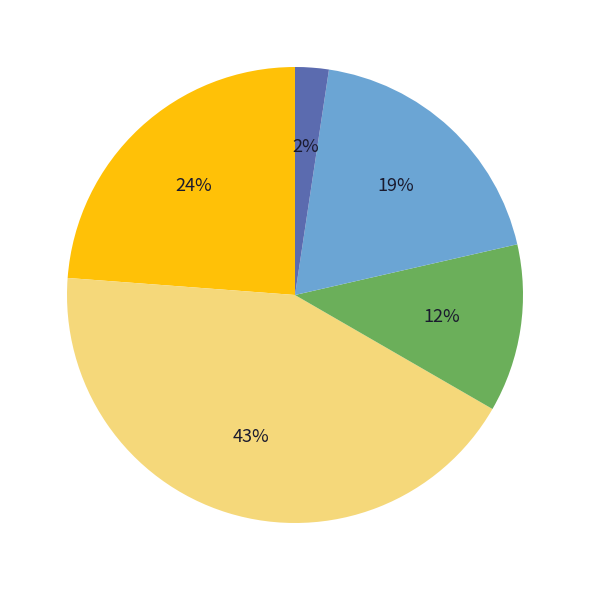

Is there any slice that represents more than half of the pie?

No